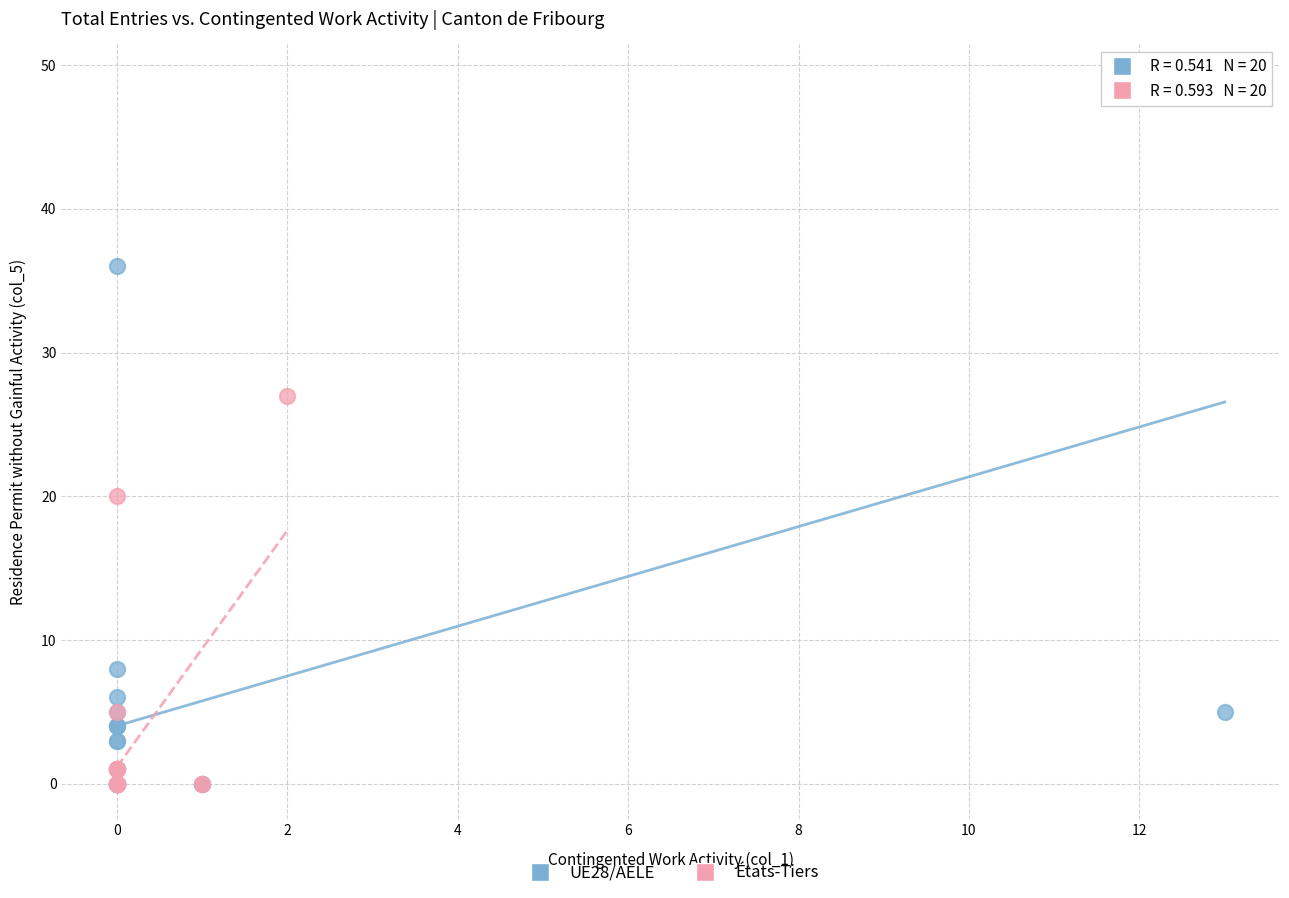

Which series has the widest spread of Y values?

UE28/AELE